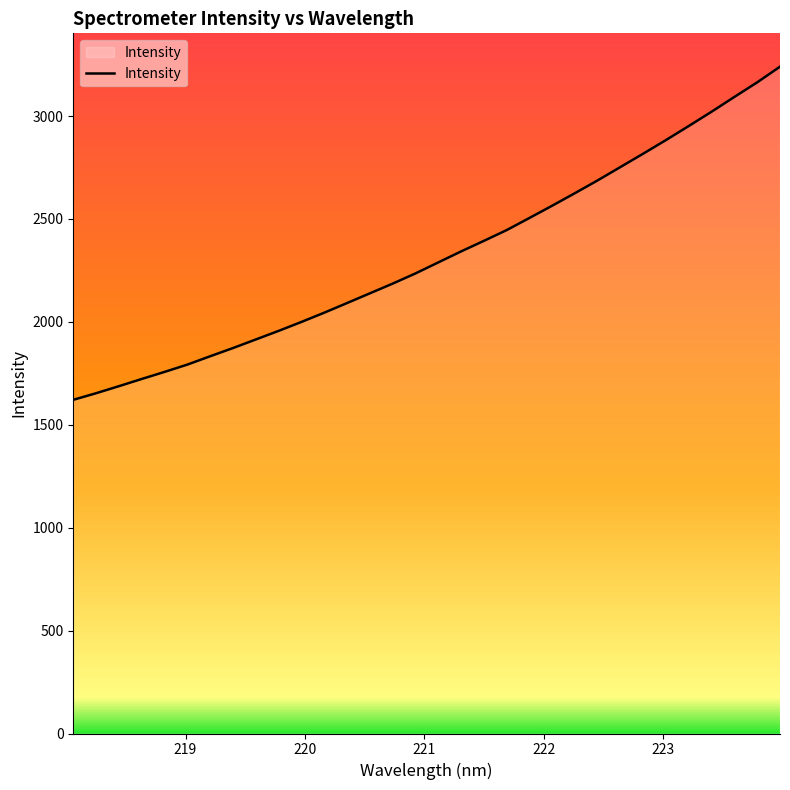

Reading left to right, transcribe all the data shown in this chart.

1621.3	1653.3	1687.5	1722.6	1756.9	1792.4	1832.9	1872.9	1914.5	1956.2	1999.7	2044.6	2091.4	2138.6	2185.8	2235.3	2288.8	2342.2	2393.5	2445.8	2504.8	2564.5	2625.6	2687.8	2752.7	2817.6	2883.8	2952.0	3021.4	3093.1	3163.8	3239.9